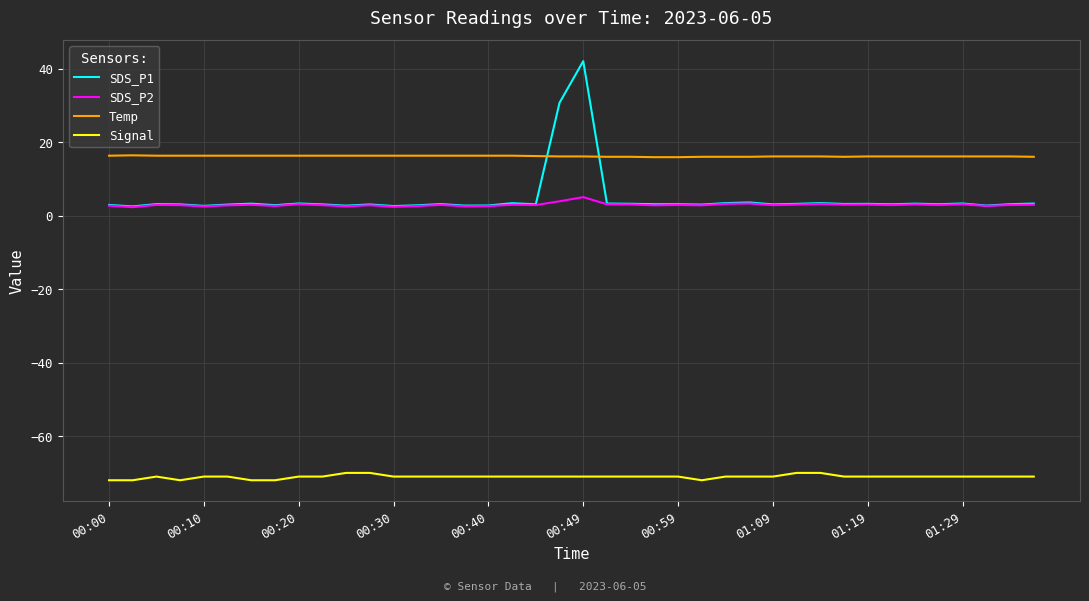

List the series in order of their peak value, lowest first.

Signal, SDS_P2, Temp, SDS_P1